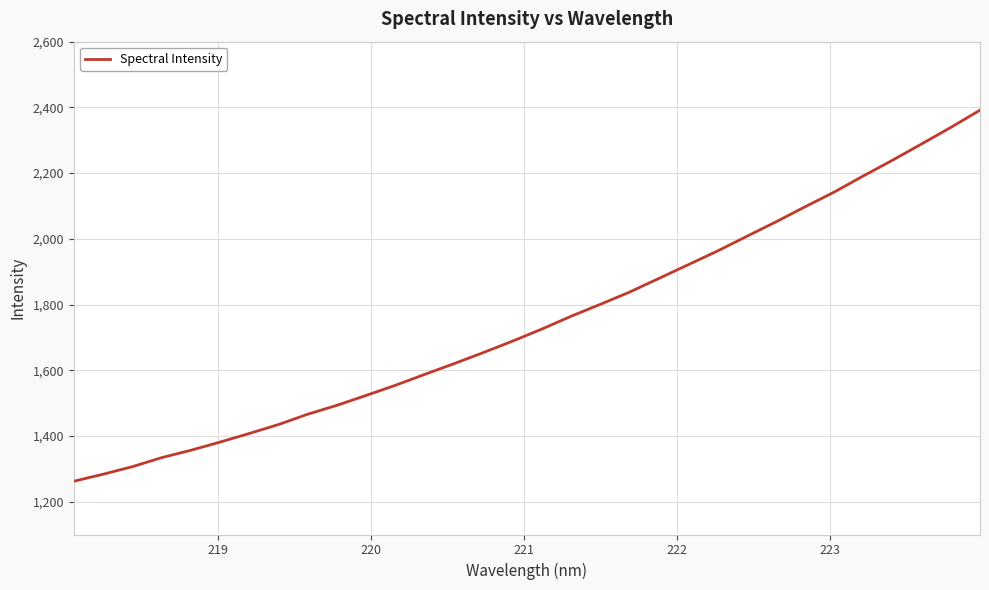

How many categories are shown in the chart?

32